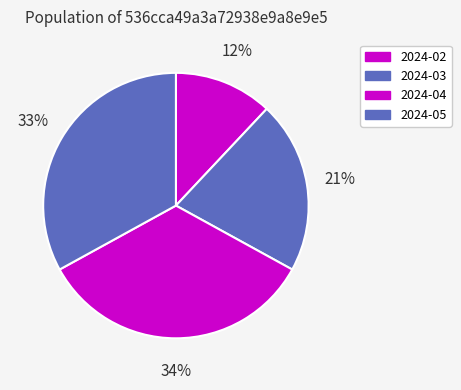

To the nearest percent, what is the difference between the largest and smallest slice percentages?

22%